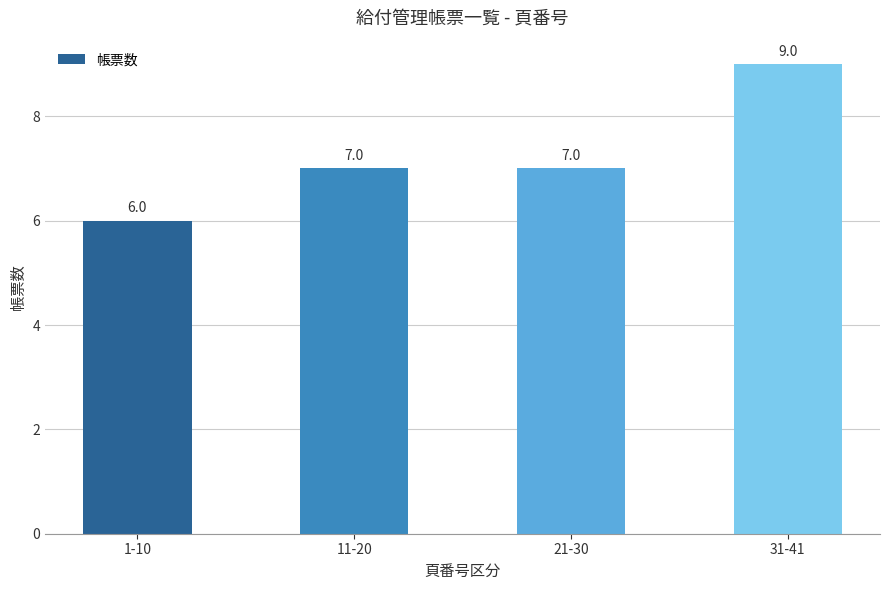

How many bars are there in total?

4